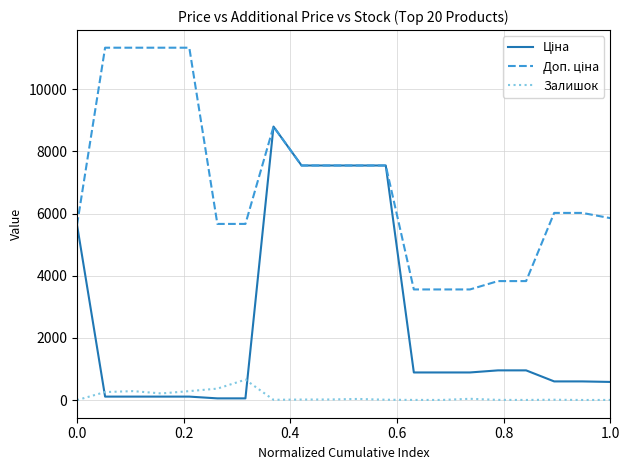

What is the maximum value shown in the chart?

11334.0